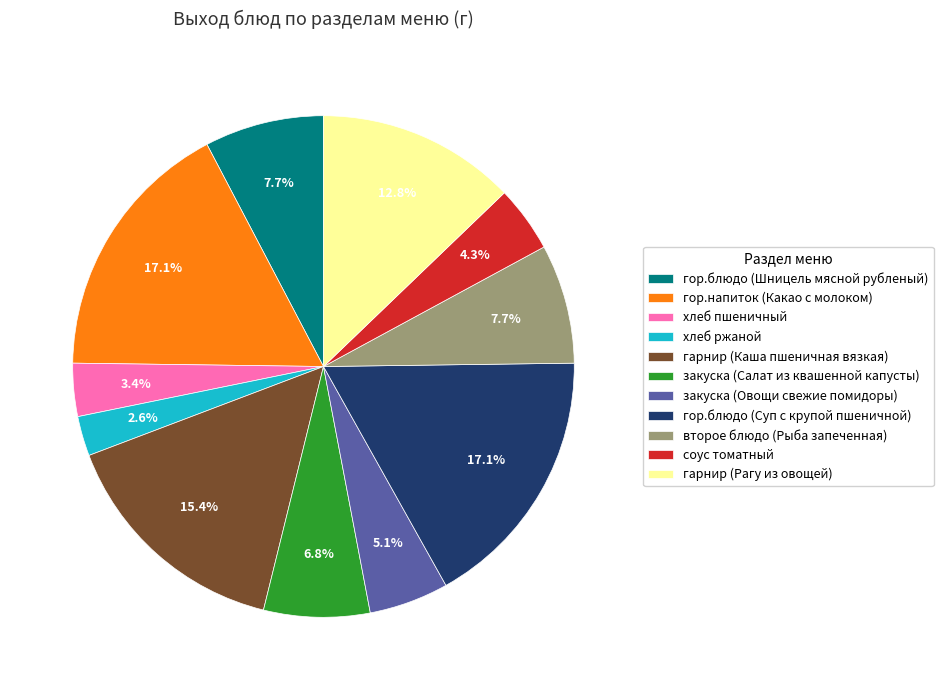

Approximately how many times larger is the value at соус томатный compared to гор.блюдо (Шницель мясной рубленый)?

0.6